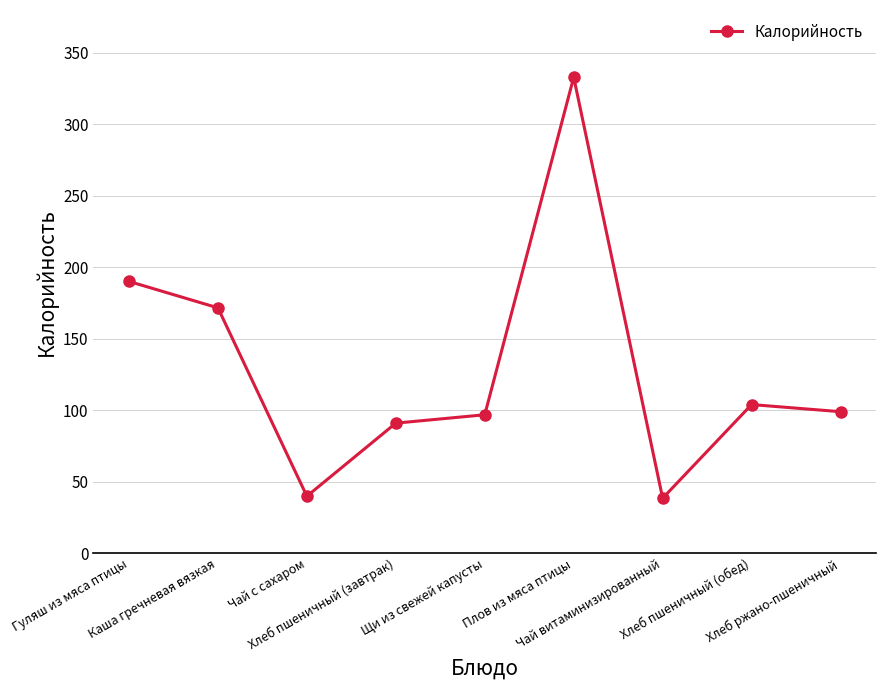

What is the minimum value shown in the chart?

38.5